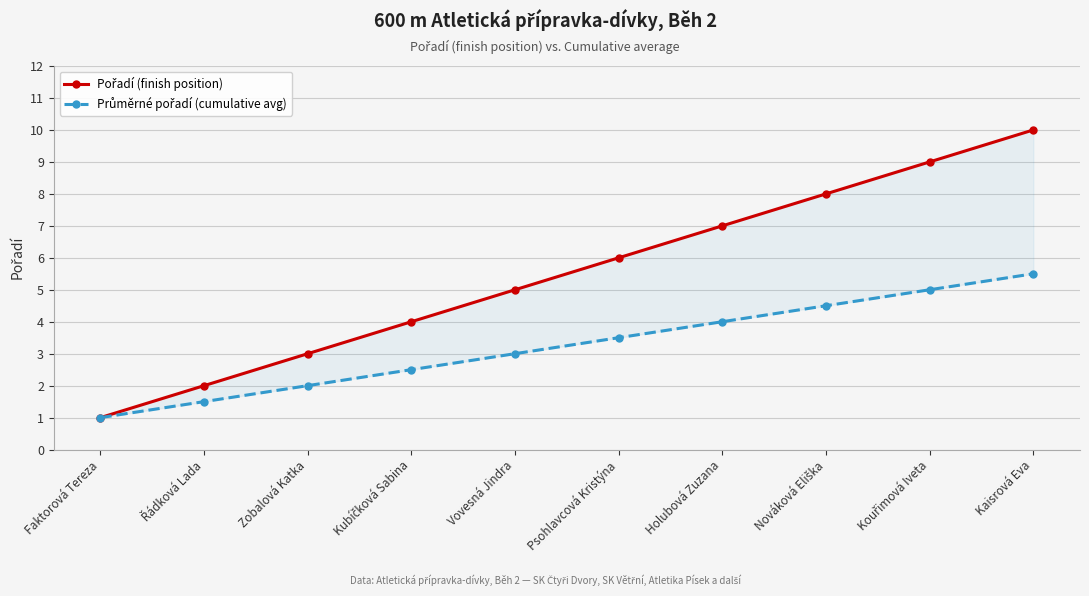

At how many categories does at least one series exceed 8?

2